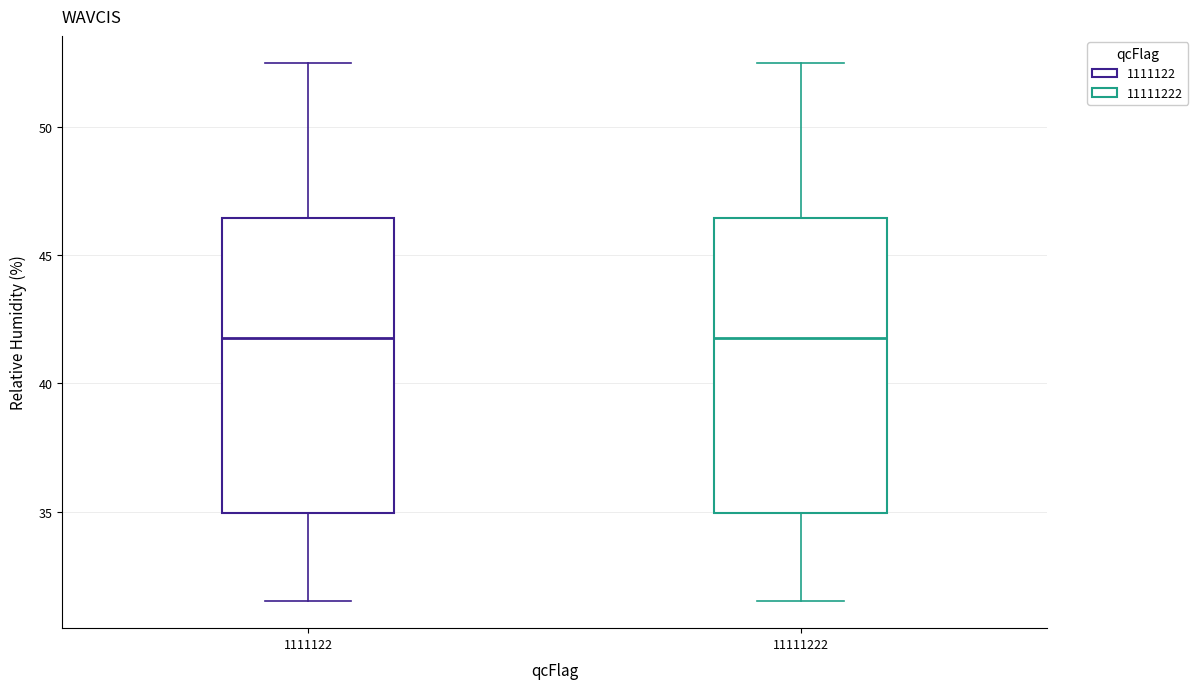

Reading left to right, read every box against the y-axis: the position of its median line, the range the box covers, and the ends of its whiskers. The values are not printed on the chart, so give them approximately, as read against the axis.

1111122: median 42.0, box 35.0 to 46.5, whiskers 31.5 to 52.5
11111222: median 42.0, box 35.0 to 46.5, whiskers 31.5 to 52.5